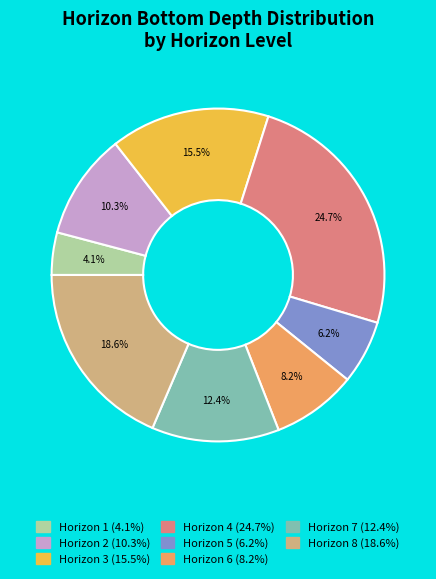

How many segments does this pie chart have?

8